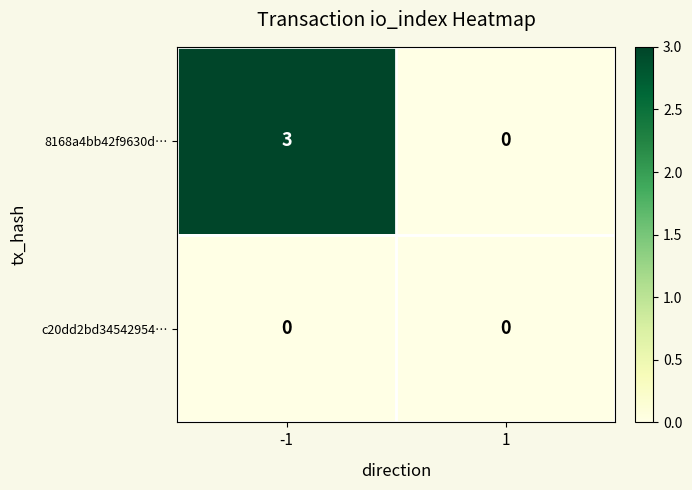

How many series are shown in this chart?

2